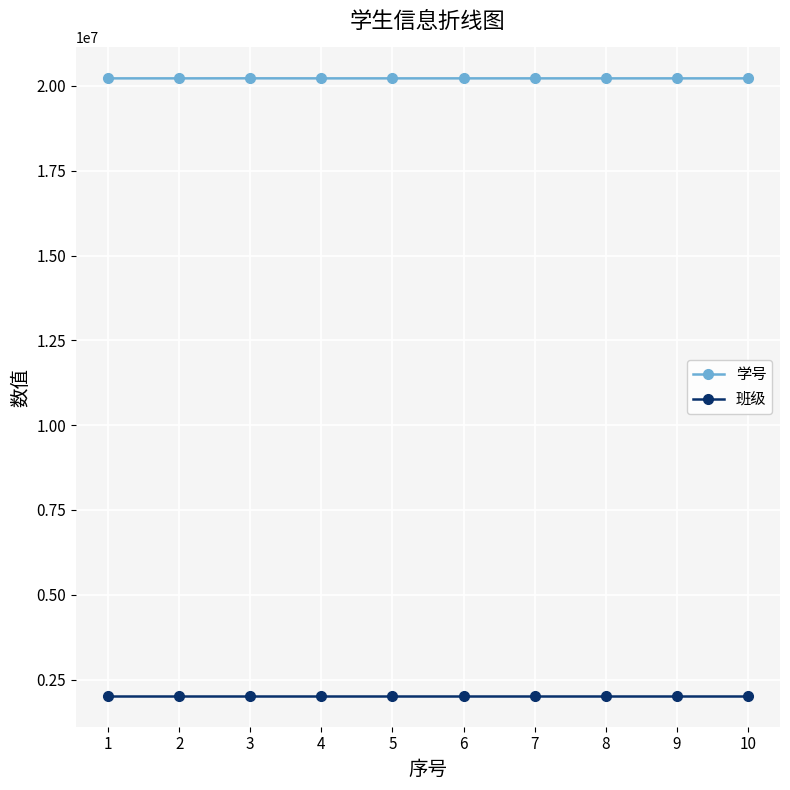

Which series has the largest range (max minus min)?

学号